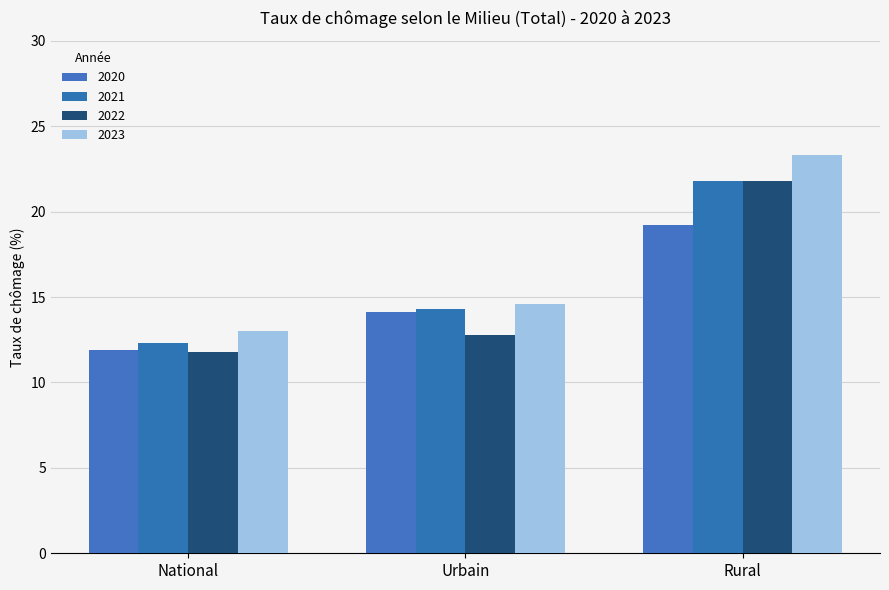

Which series has the largest total across all categories?

2023